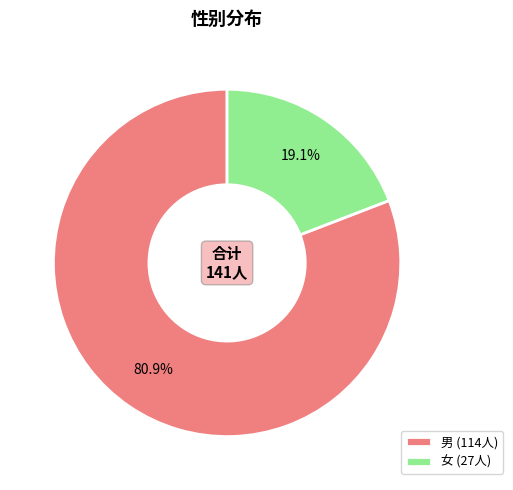

The 女 slice represents 24% of the pie. True or false?

False